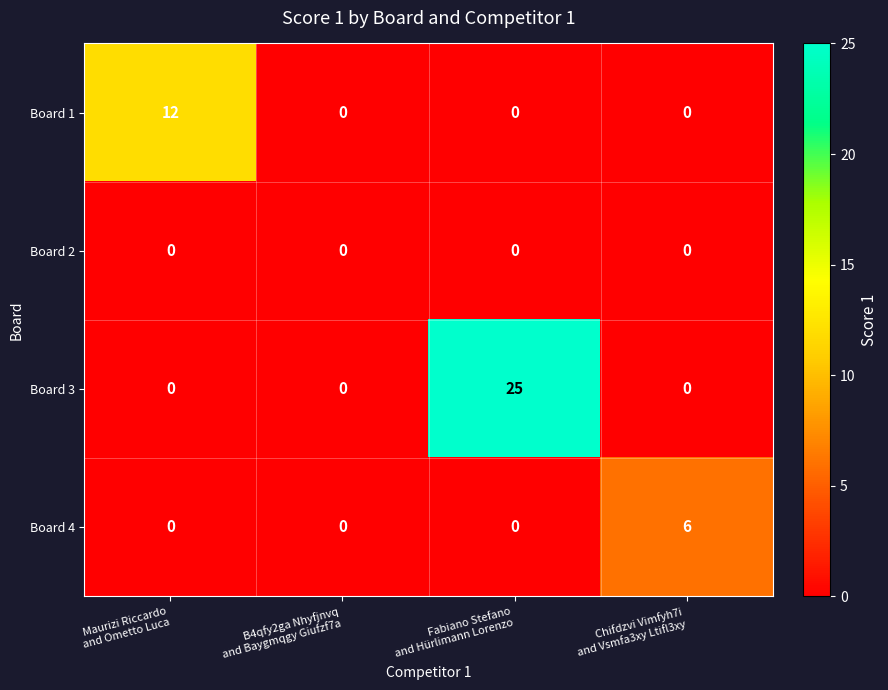

Rank the series by their average value, from highest to lowest.

Board 3, Board 1, Board 4, Board 2